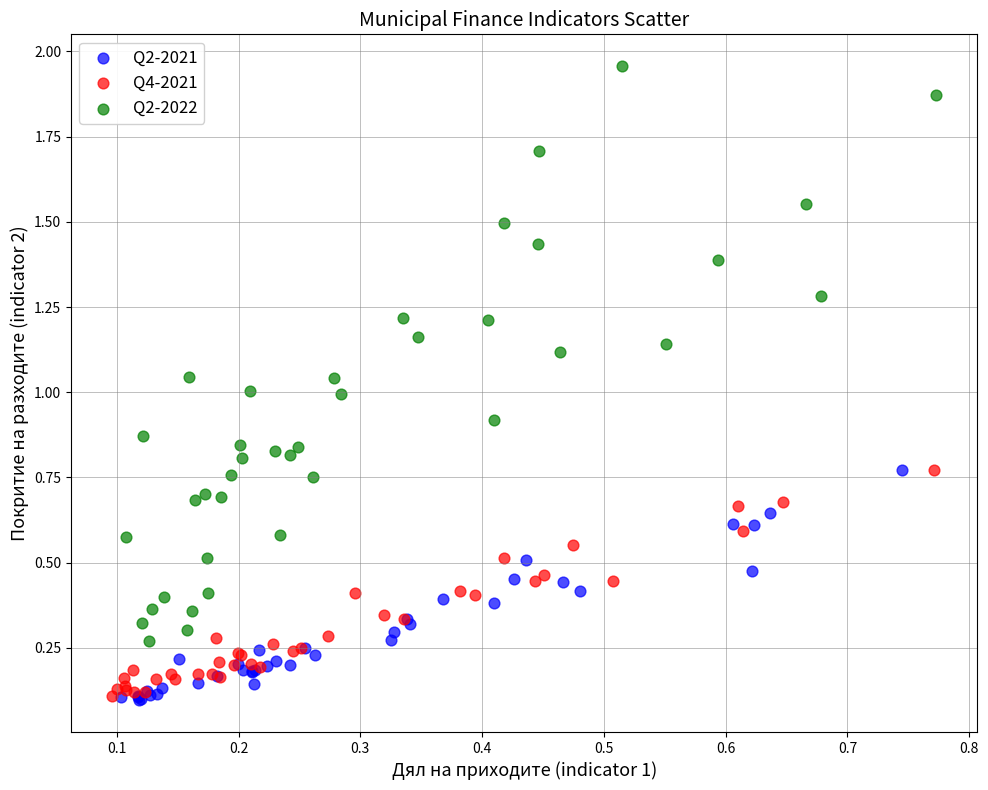

Which series has the widest spread of Y values?

Q2-2022